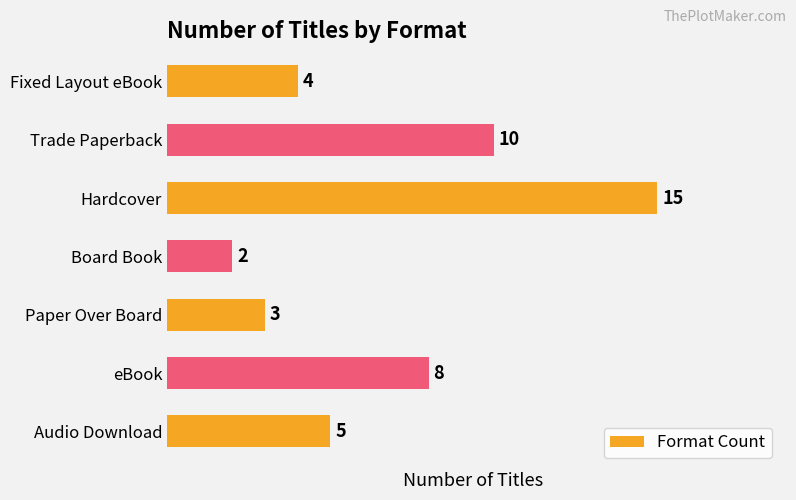

Reading top to bottom, what are all the values shown in this chart?

Fixed Layout eBook=4	Trade Paperback=10	Hardcover=15	Board Book=2	Paper Over Board=3	eBook=8	Audio Download=5